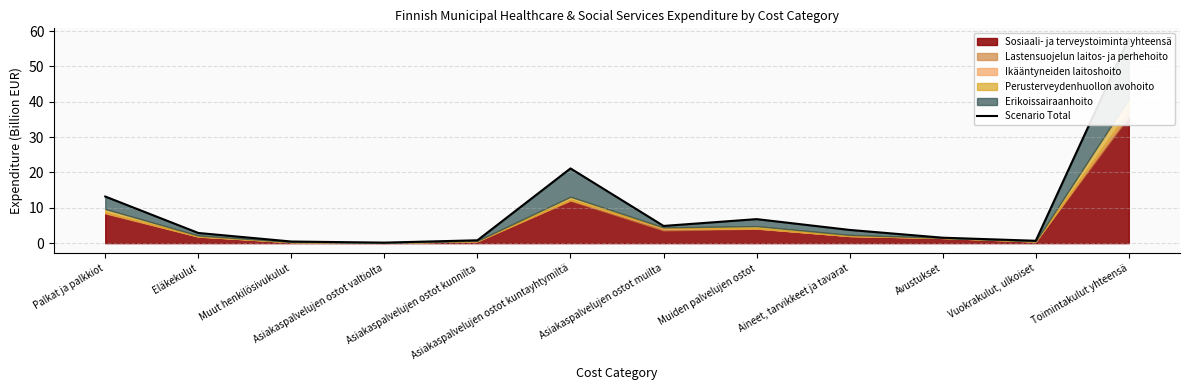

At which category does the data reach its first local valley?

Asiakaspalvelujen ostot valtiolta